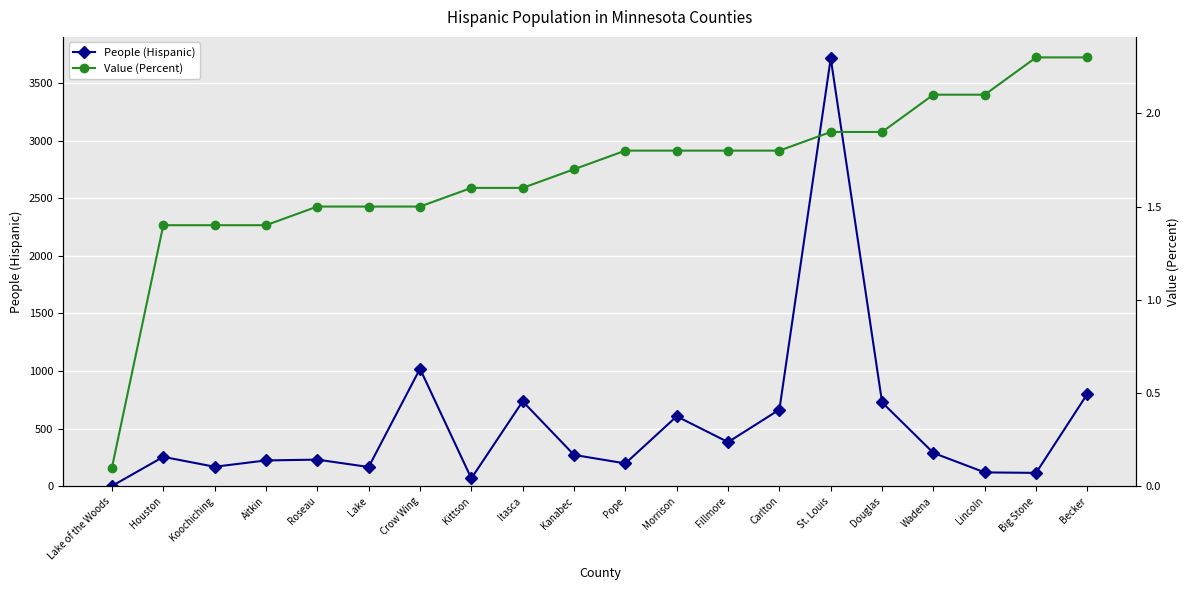

What is the total value across all series at Lake of the Woods?

2.1